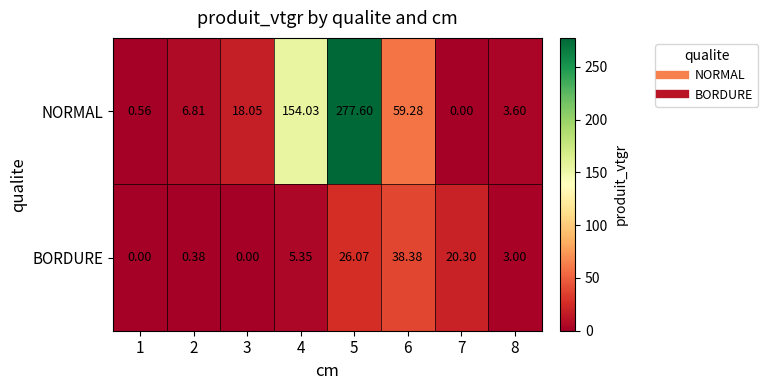

At 4, list the series in order from smallest to largest.

BORDURE, NORMAL